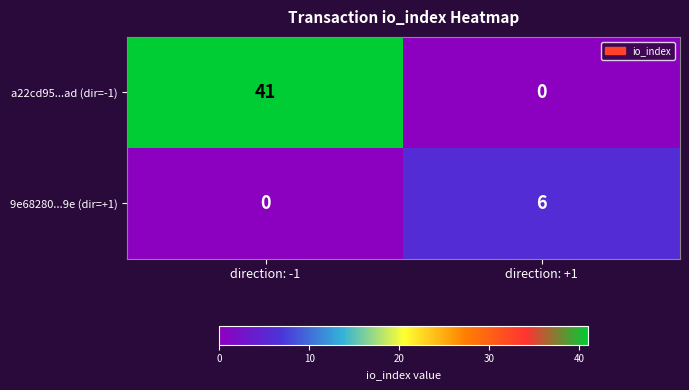

Rank the categories by 9e68280...9e (dir=+1) value from highest to lowest.

direction: +1, direction: -1